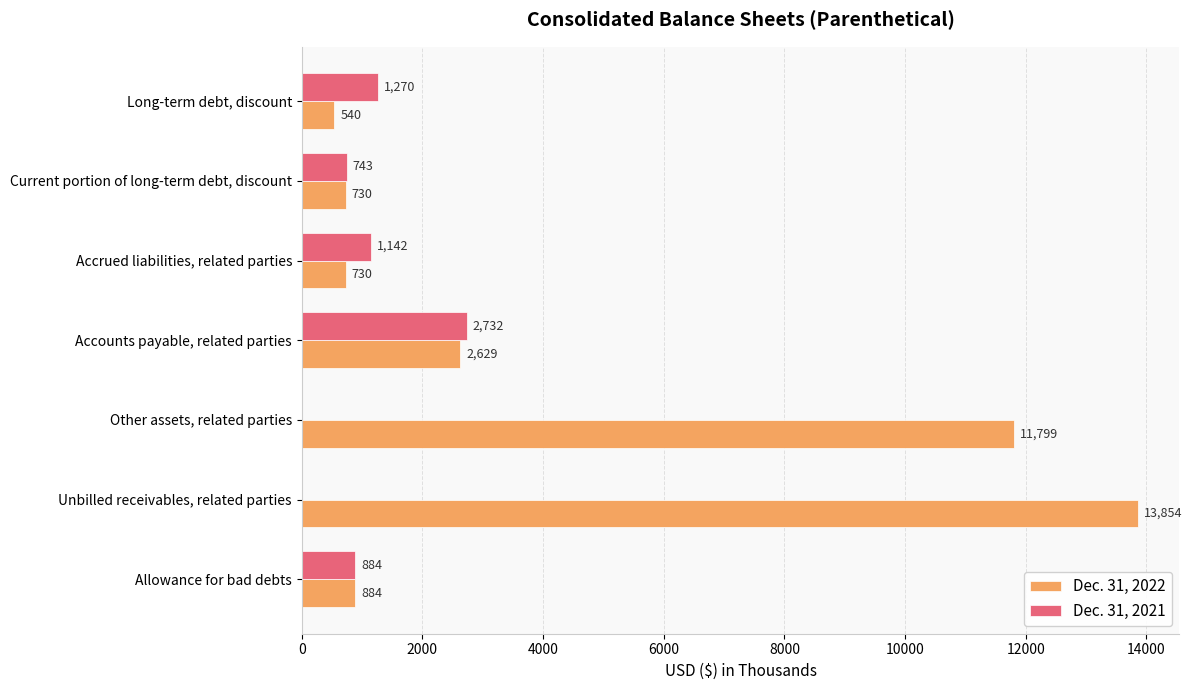

At which label is Dec. 31, 2022 closest to 7197?

Accounts payable, related parties